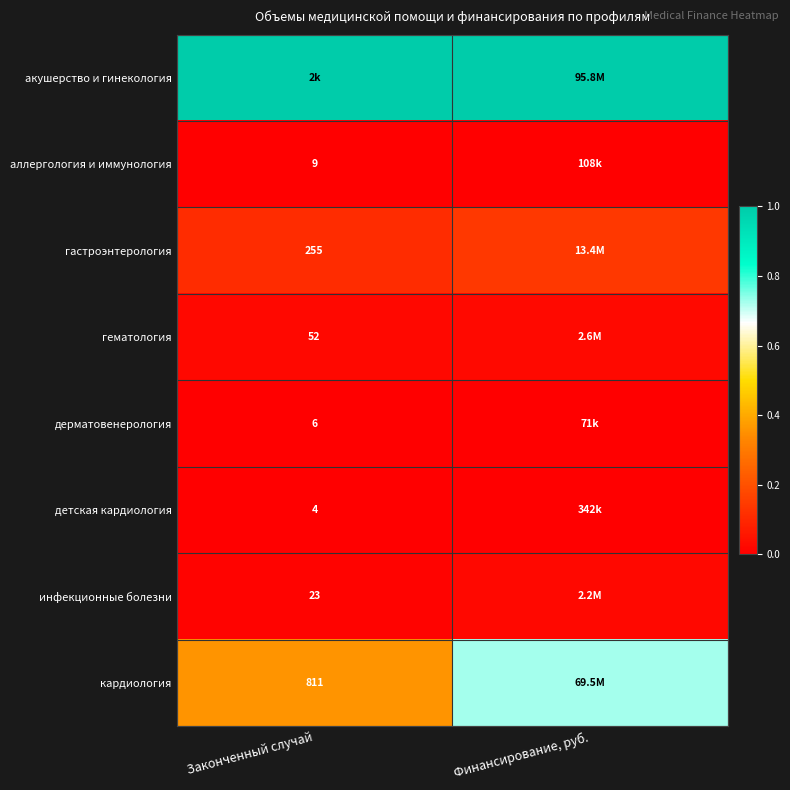

At which label is гематология closest to 0?

Законченный случай